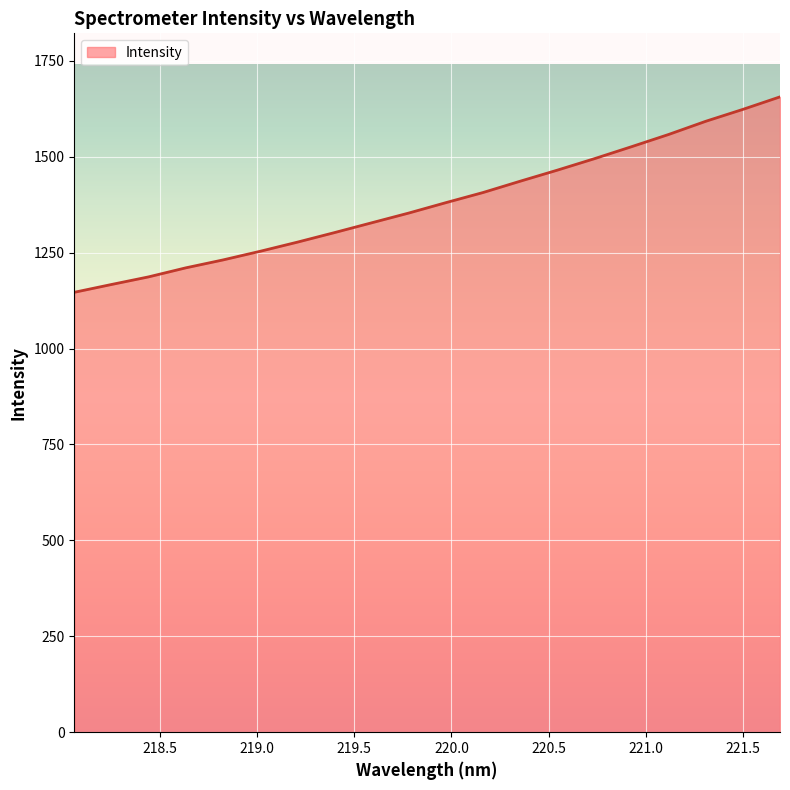

What is the difference between the maximum and minimum values?

509.5